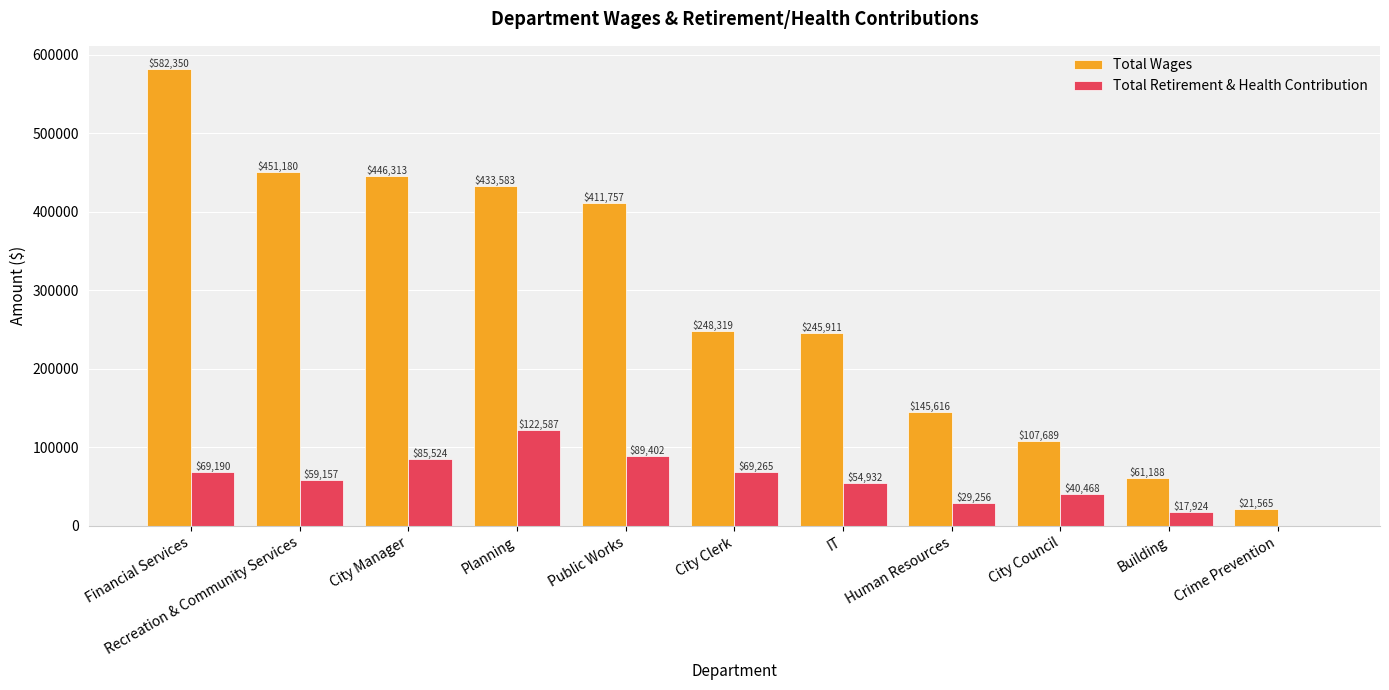

True or false: Total Wages has a value of 145616 at Human Resources.

True